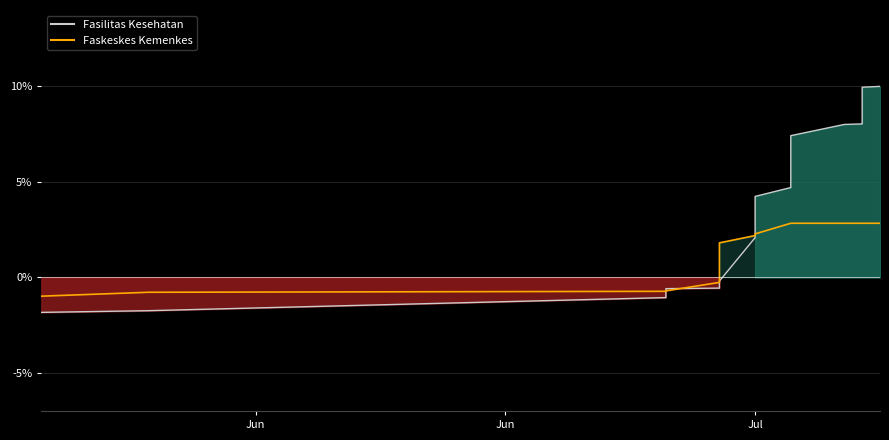

What is the smallest value displayed?

-1.8